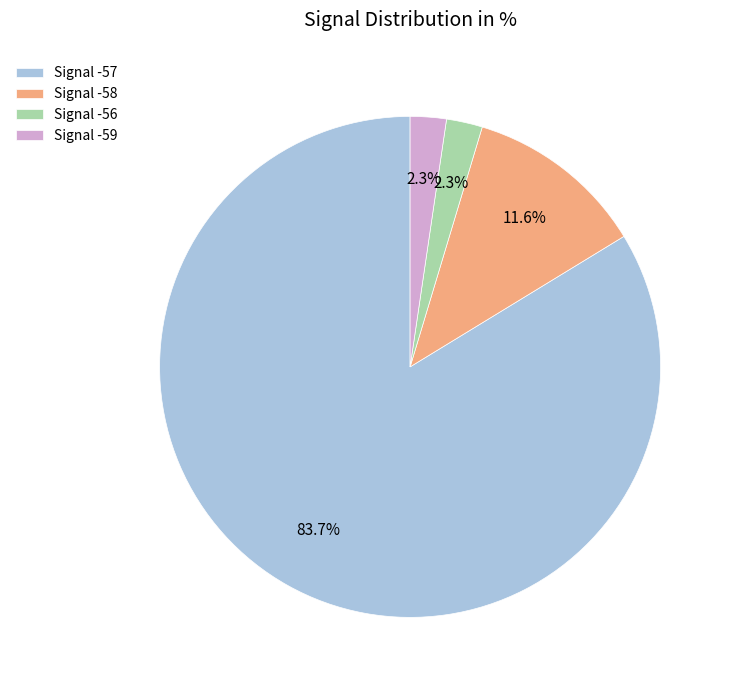

Do Signal -59 and Signal -57 together represent more than half of the pie?

Yes